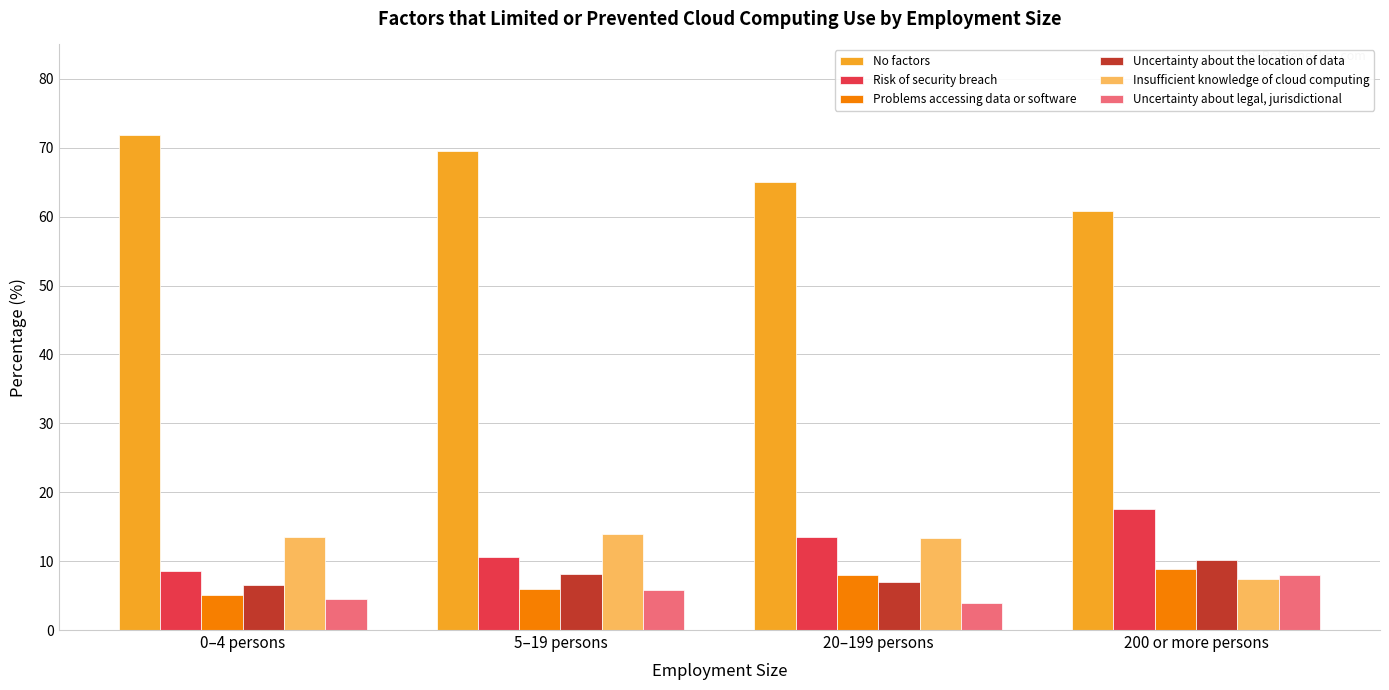

What is the greatest value displayed?

71.9